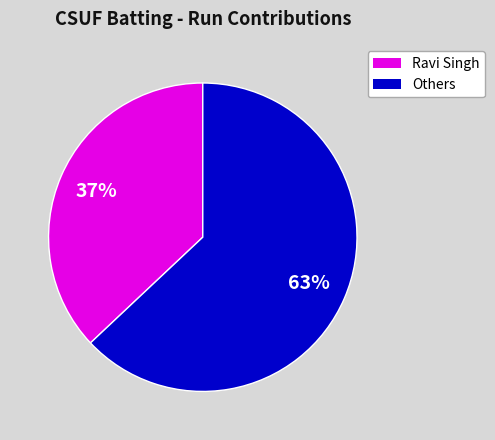

Is there any slice that represents more than half of the pie?

Yes